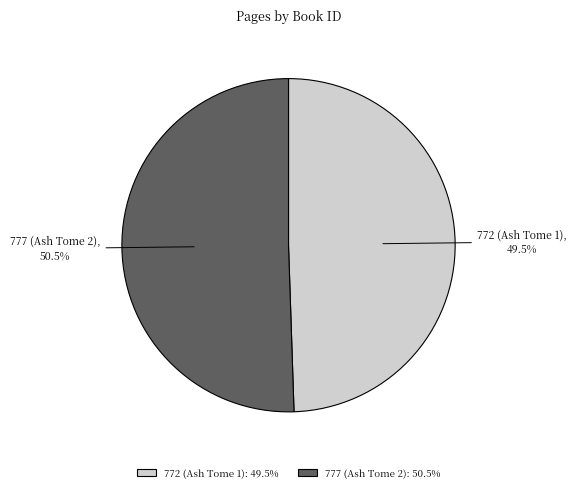

What portion of the pie excludes 772 (Ash Tome 1): 49.5%?

50.5%